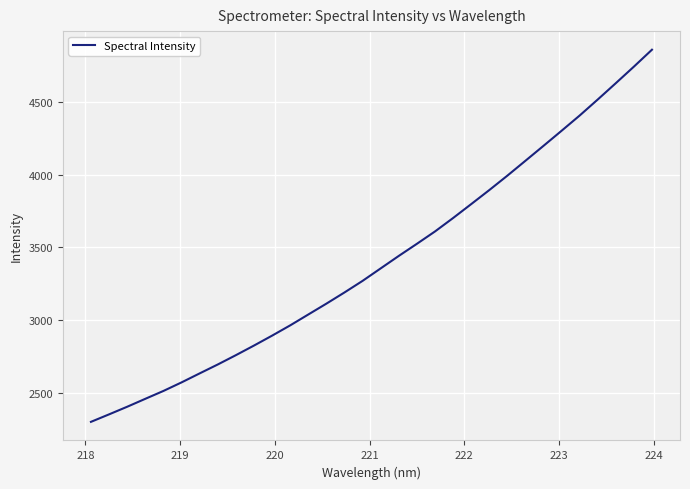

What is the difference between the maximum and minimum values?

2556.2